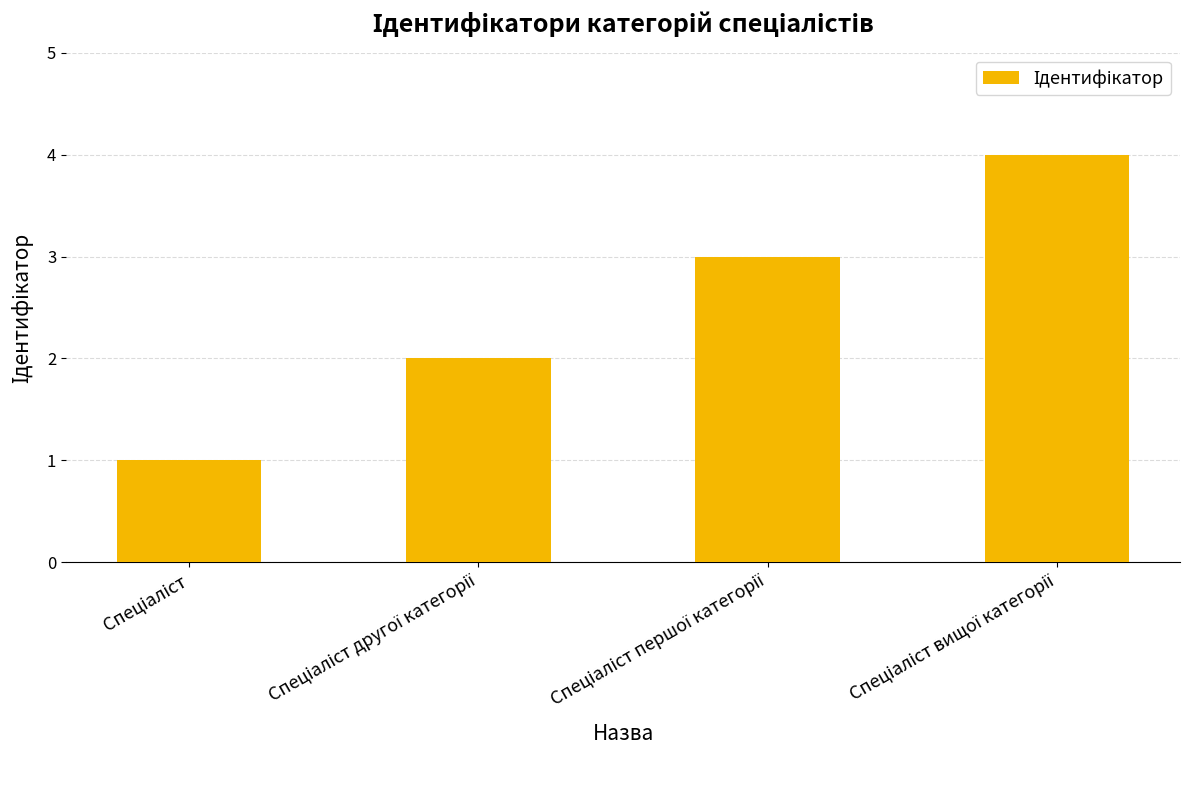

What is the greatest value displayed?

4